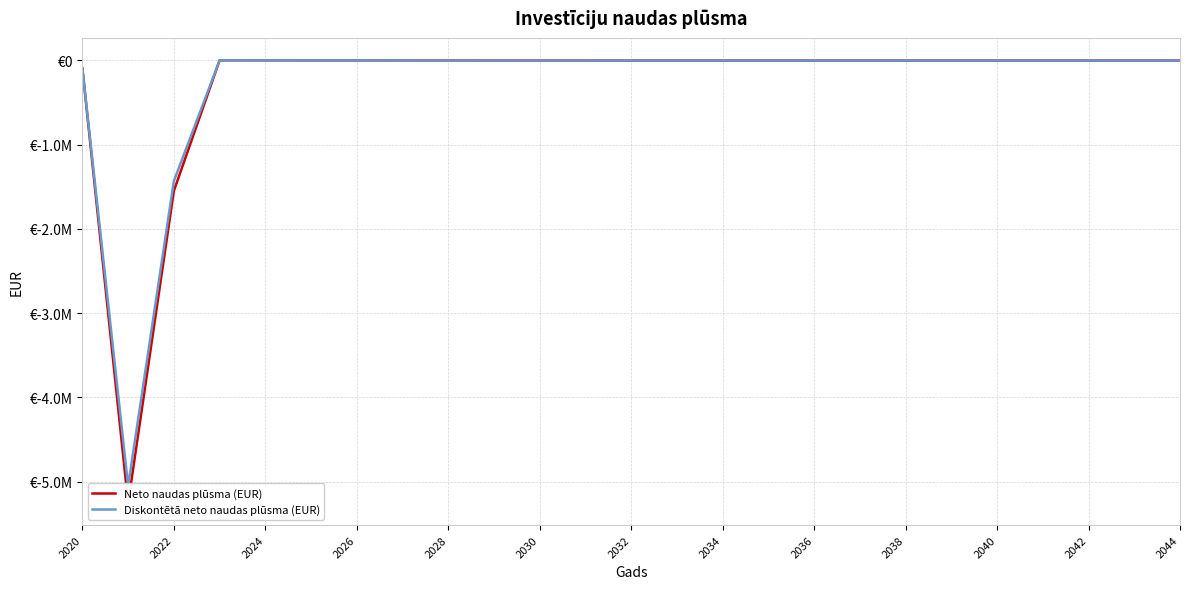

The value of Diskontētā neto naudas plūsma (EUR) at 2034 is -2723371.9. True or false?

False